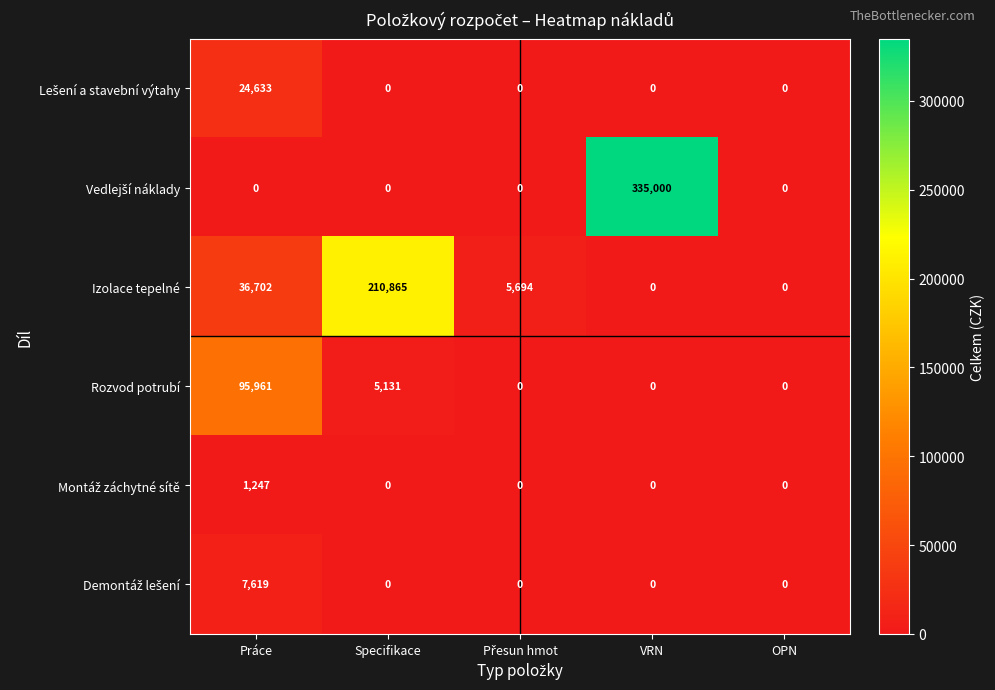

Where is Izolace tepelné nearest to the value 105432?

Práce